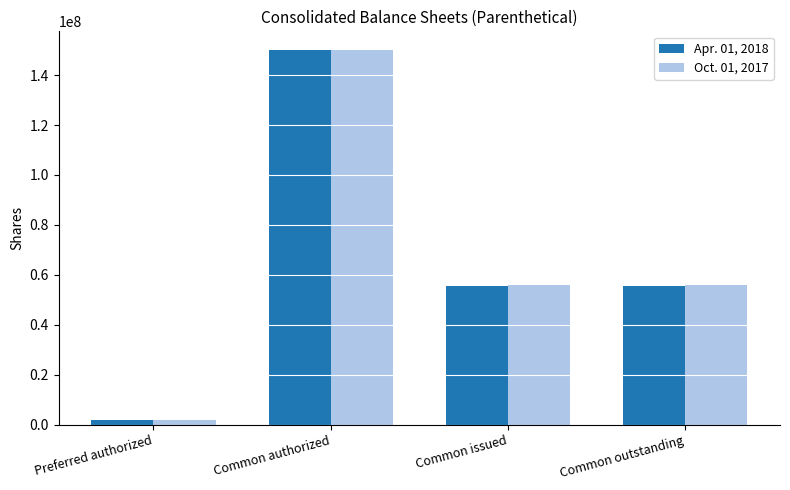

Rank the series by their average value, from lowest to highest.

Apr. 01, 2018, Oct. 01, 2017